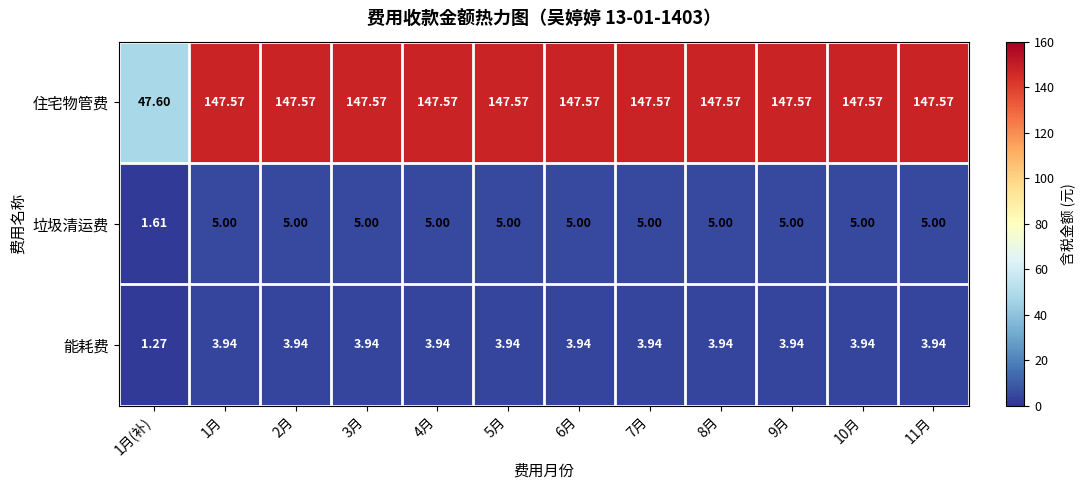

Rank the series at 2月 from lowest to highest value.

能耗费, 垃圾清运费, 住宅物管费